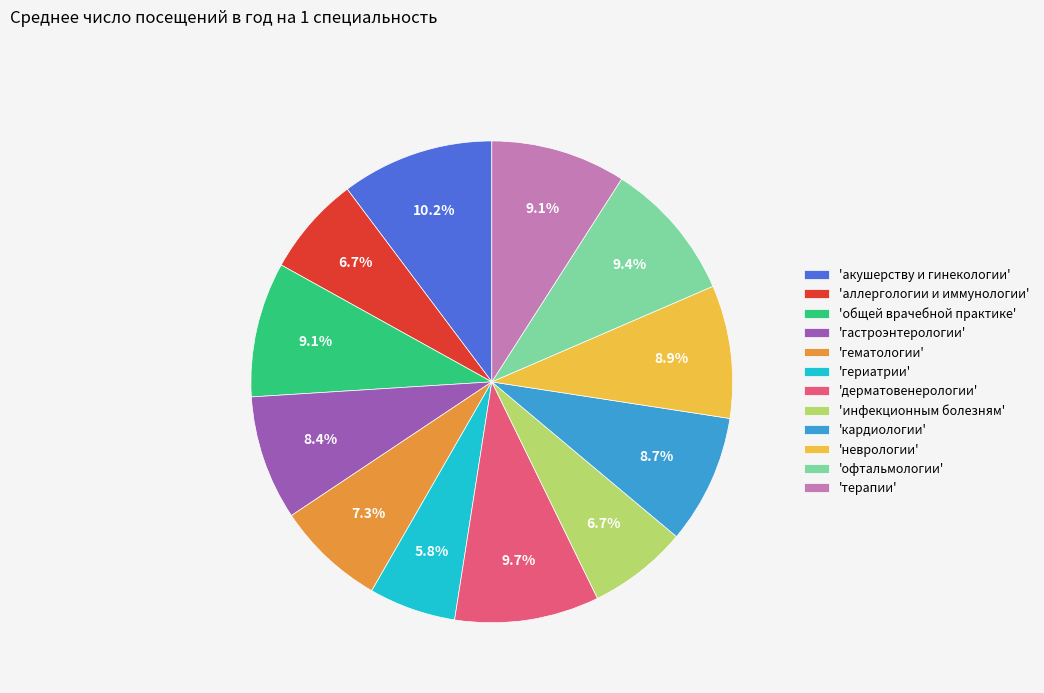

Is there any slice that represents more than half of the pie?

No